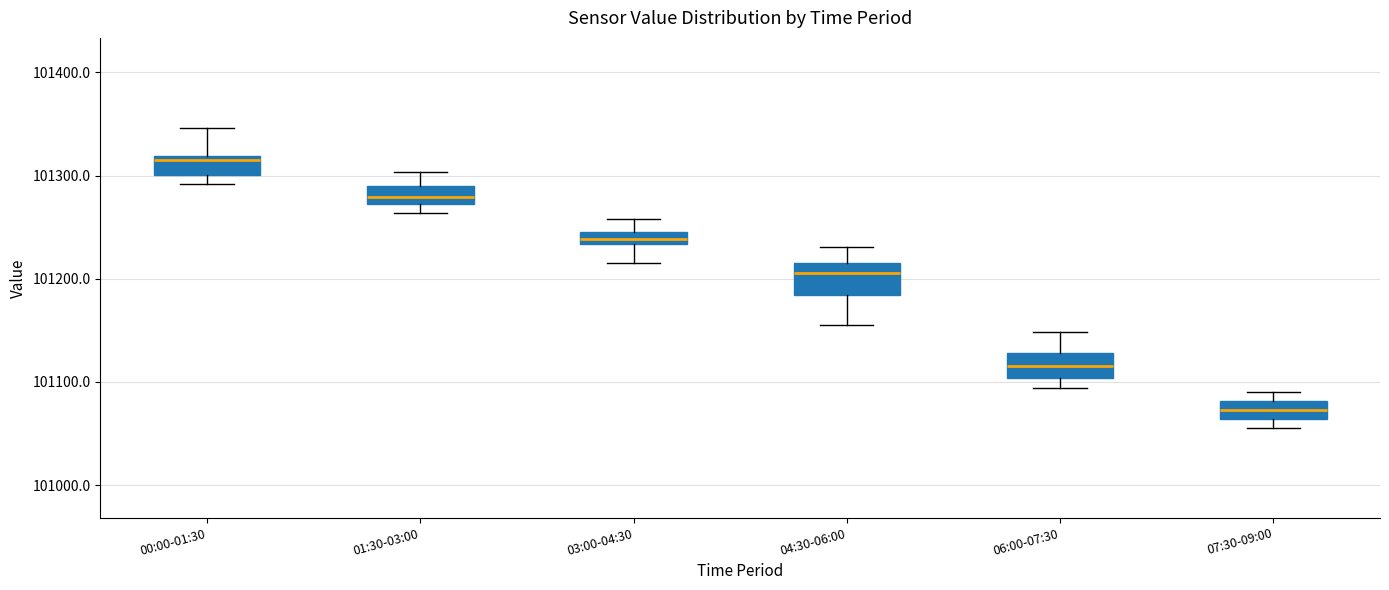

Where does the upper whisker of the box for 03:00-04:30 end on the y-axis? The values are not printed on the chart, so give them approximately, as read against the axis.

101260